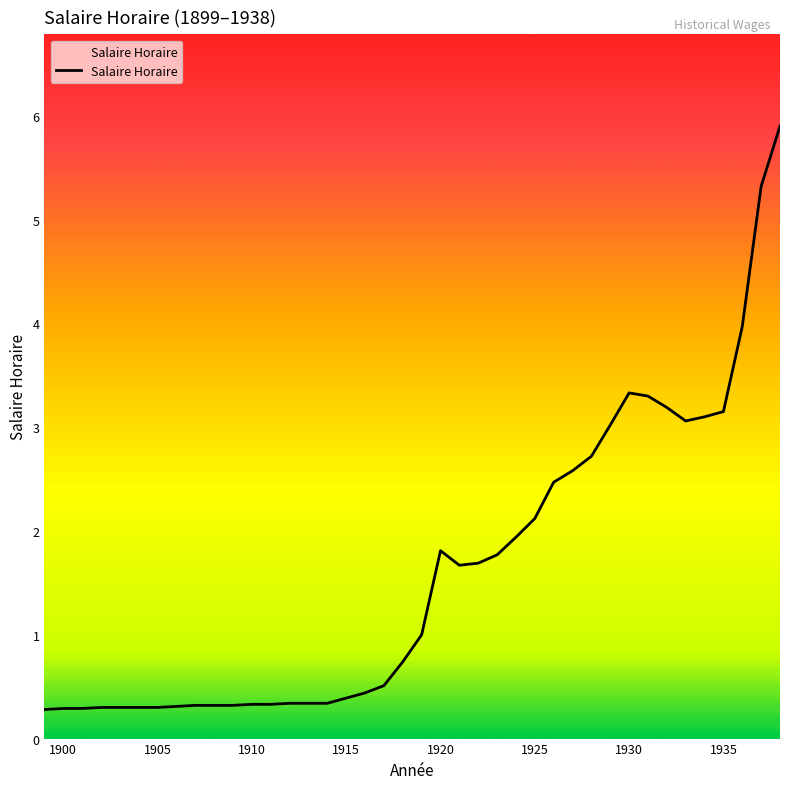

What is the greatest value displayed?

5.9